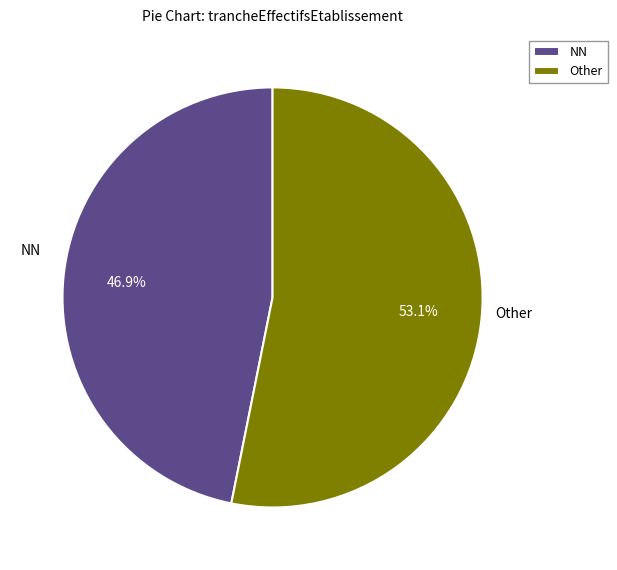

What percentage is NOT represented by NN?

53.1%